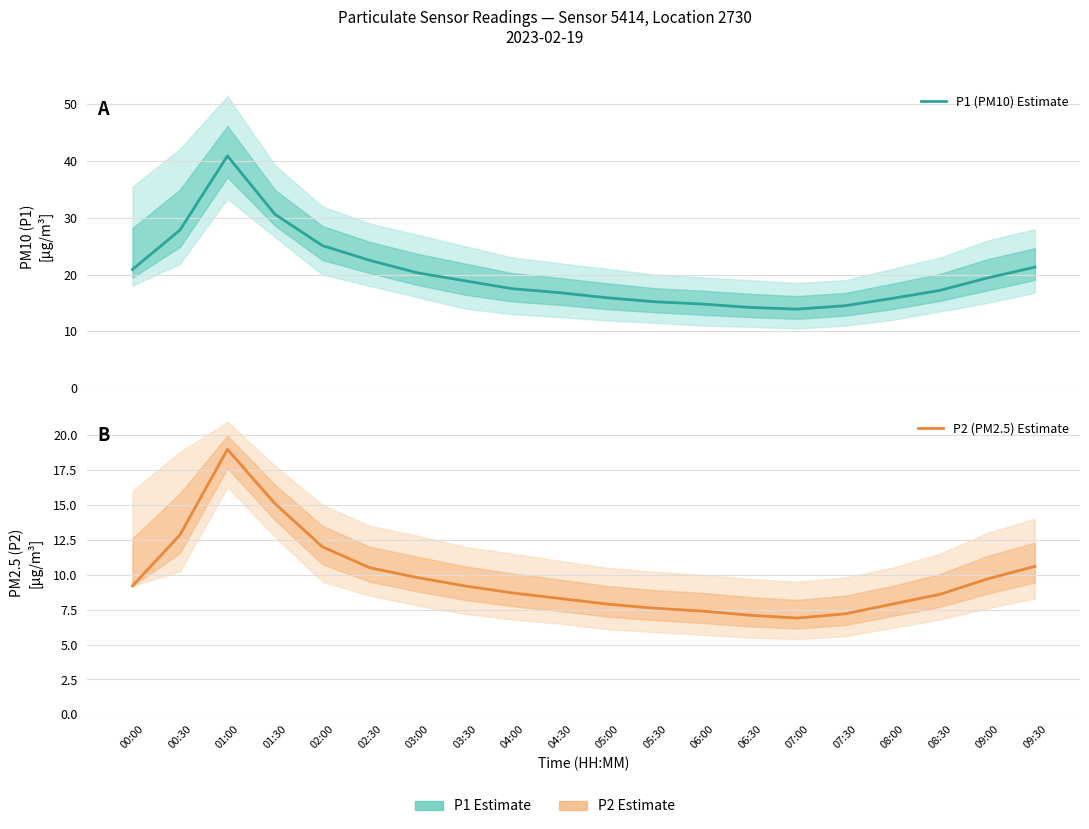

What is the total value across all series at 01:00?

59.9